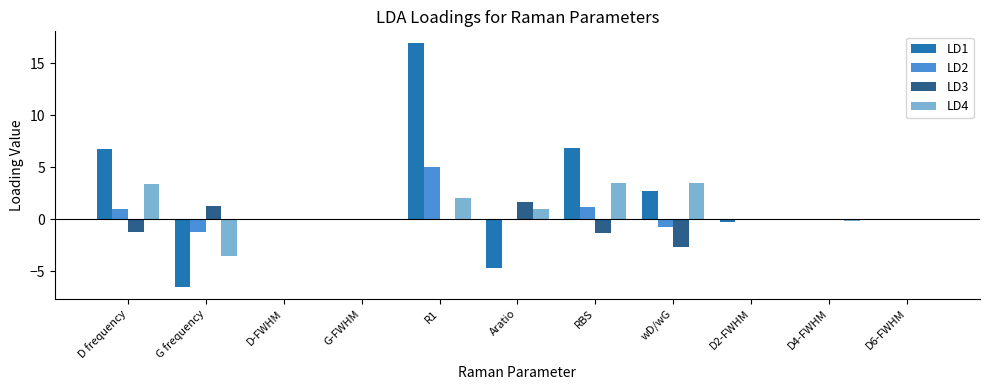

Is it true that LD4 equals 1.0 at Aratio?

True